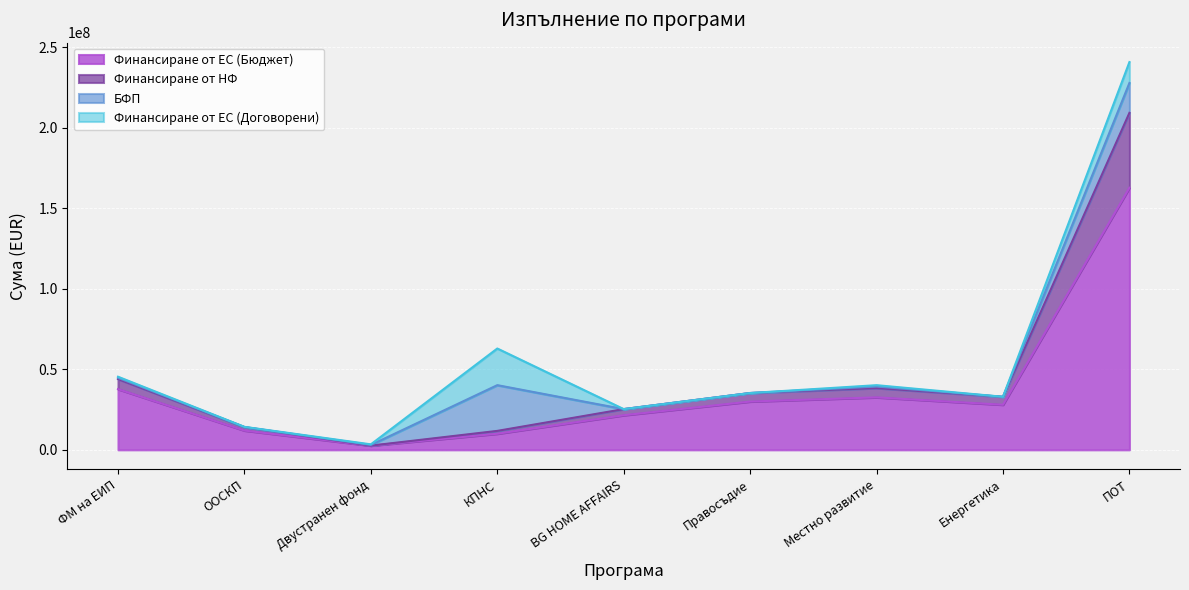

How many interior local peaks does the Финансиране от ЕС (Бюджет) series have?

1